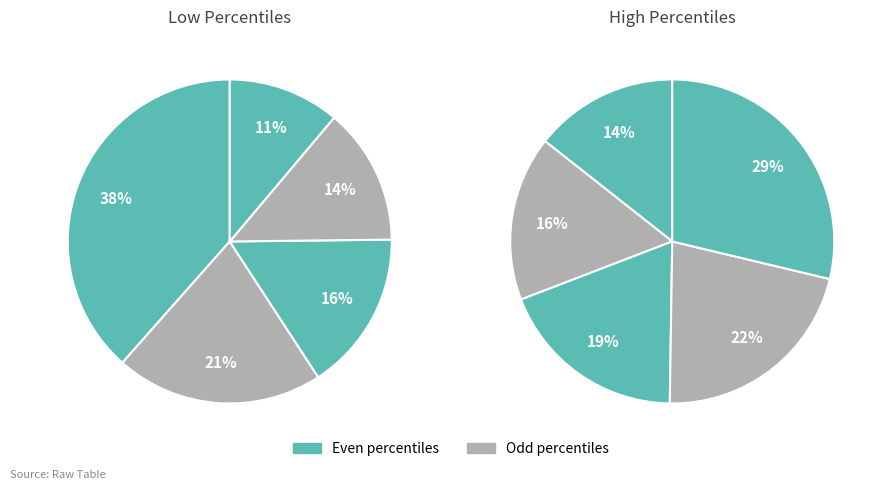

To the nearest percent, what is the combined percentage of pct55 and pct05?

28%